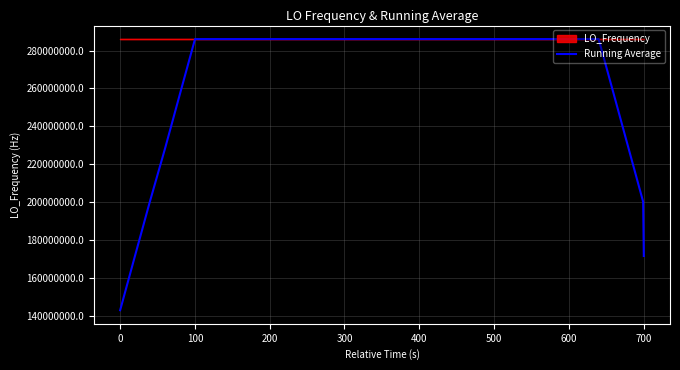

What is the greatest value displayed?

286047007.0